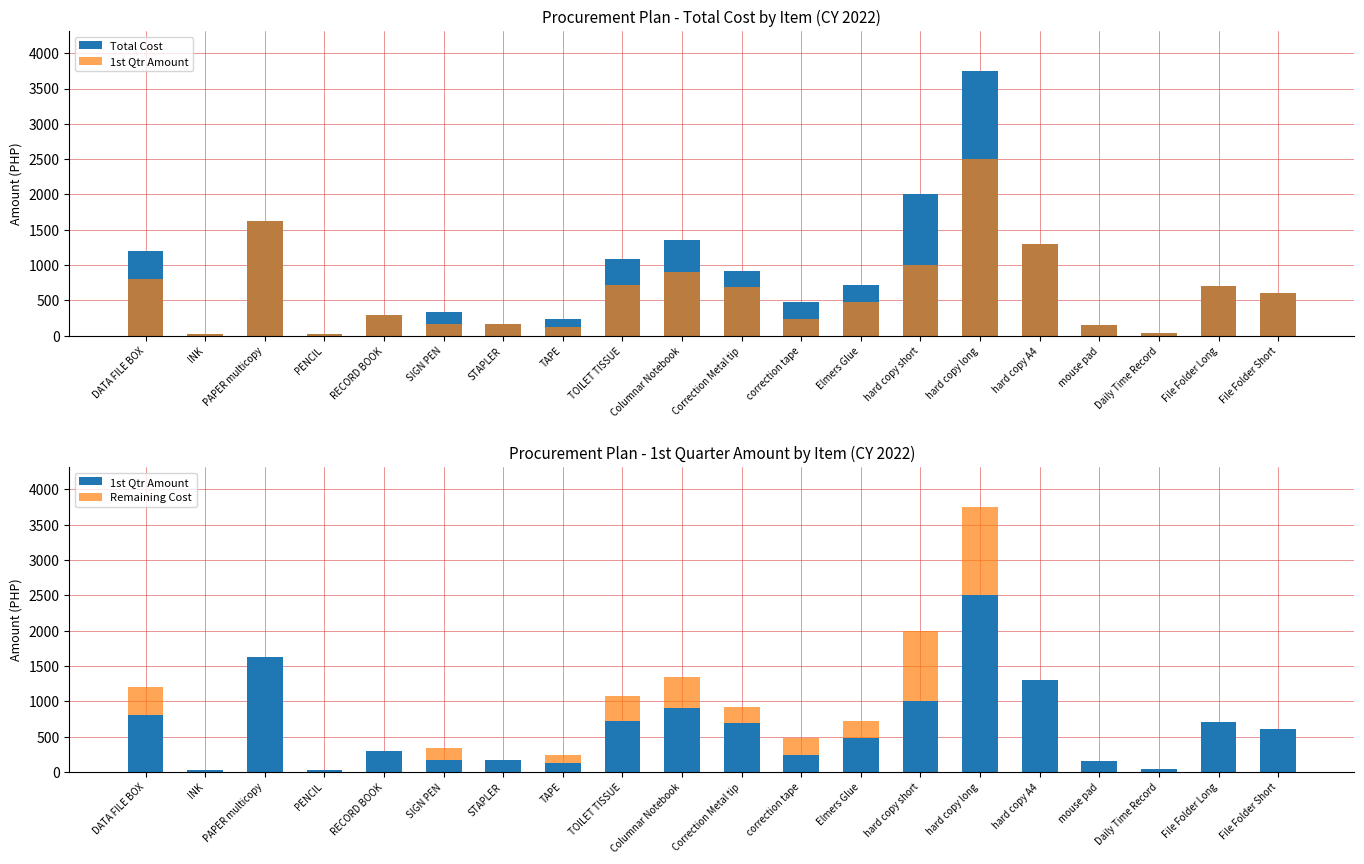

How many data points does each series have?

20